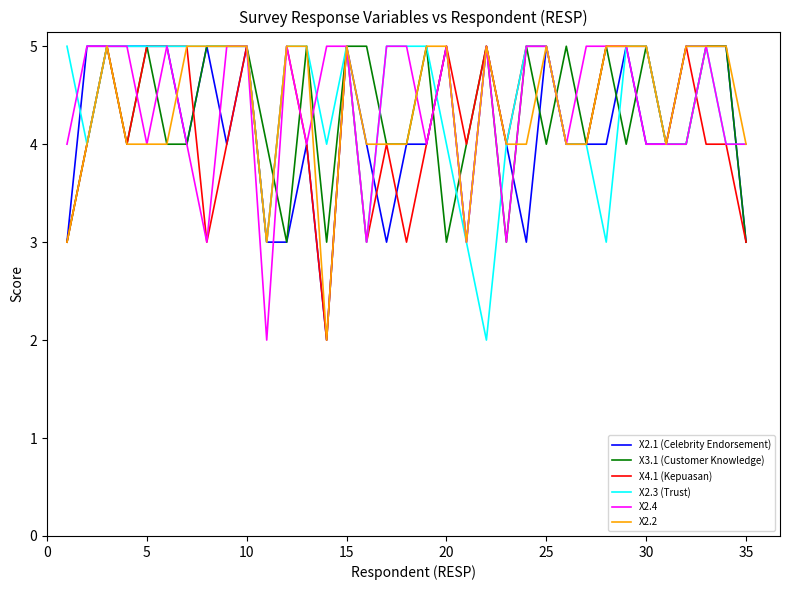

Is this an area chart (filled region under the line)?

No